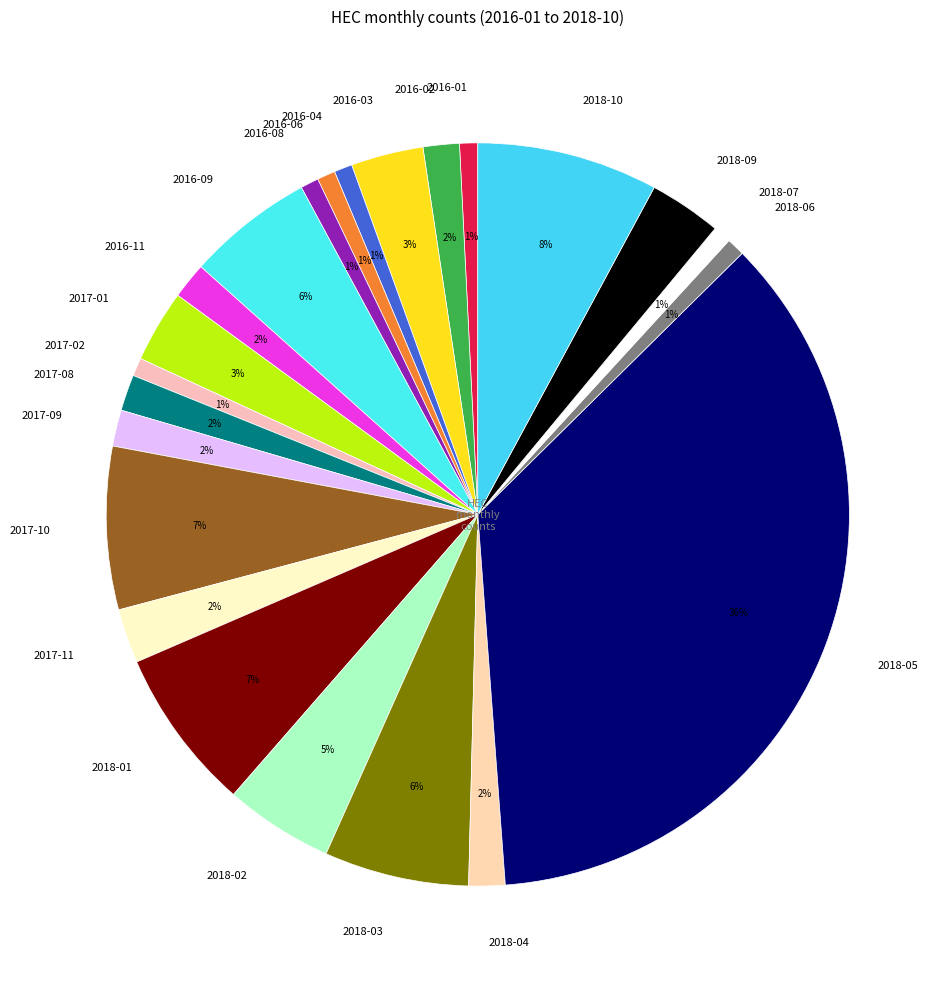

To the nearest percent, what percentage of the pie is 2017-10?

7%